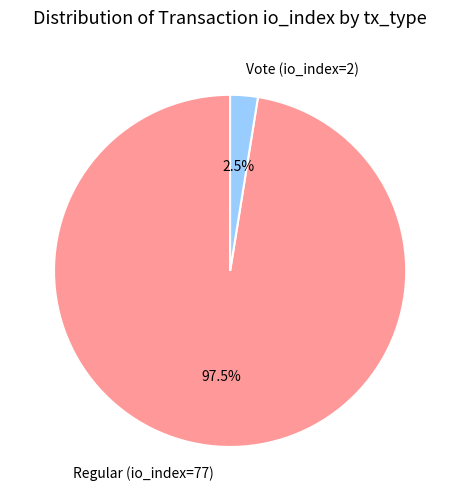

How many segments does this pie chart have?

2